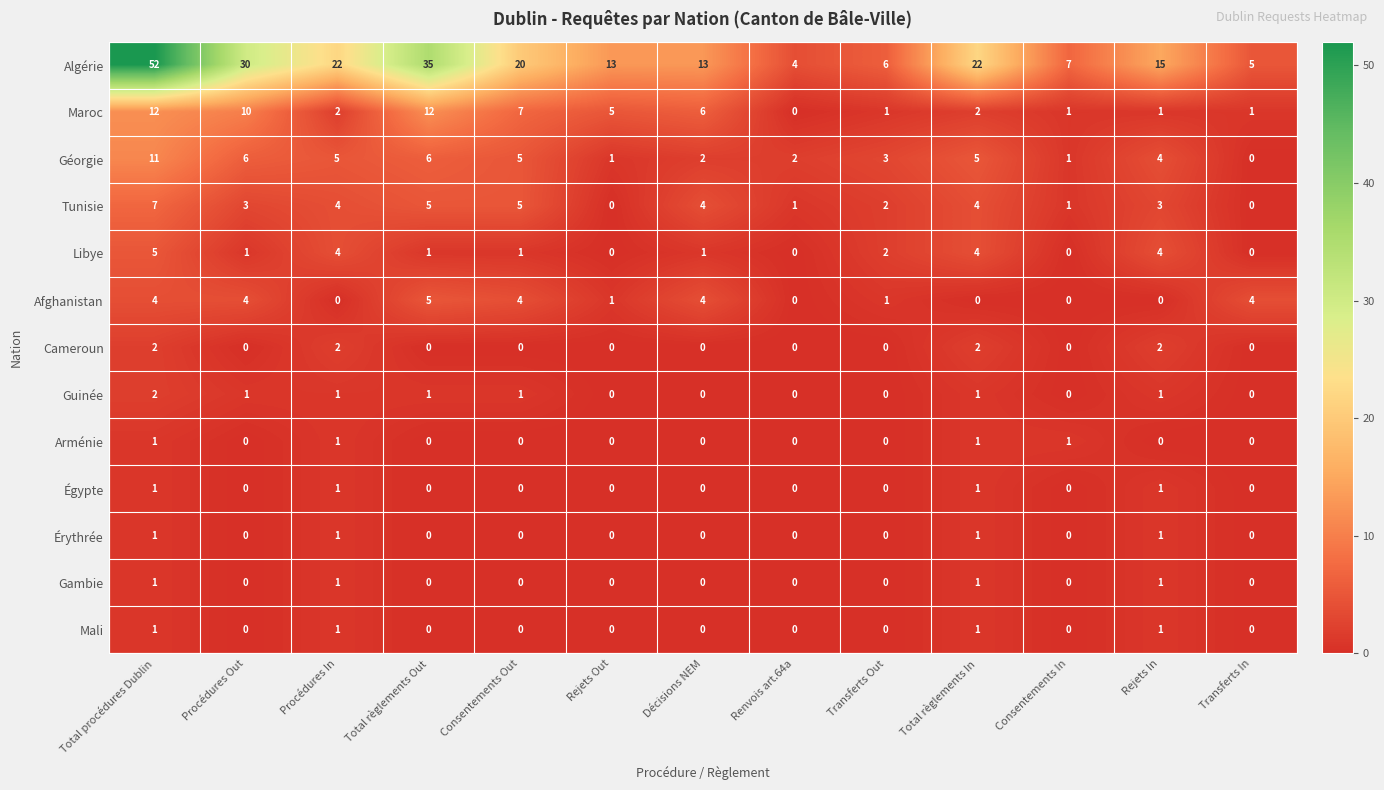

At which label does Guinée first exceed 1?

Total procédures Dublin